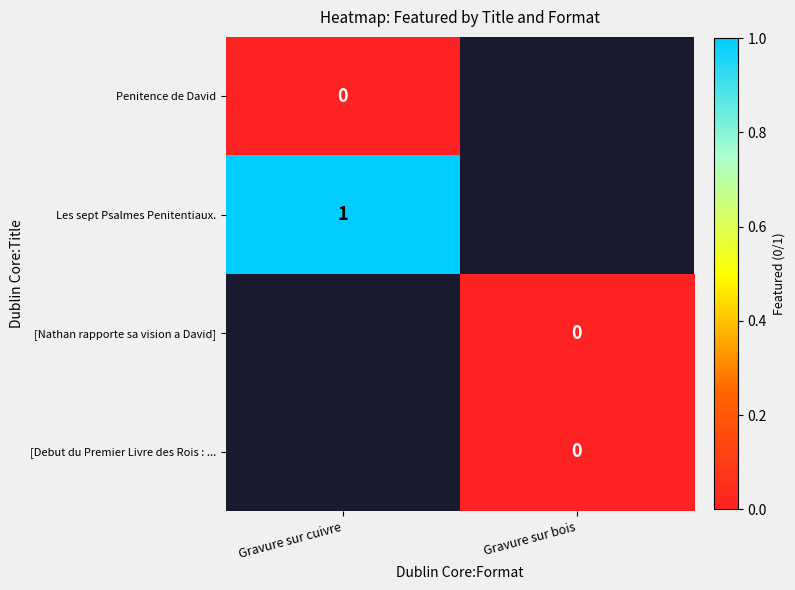

The Les sept Psalmes Penitentiaux. series shows 1 at Gravure sur cuivre. True or false?

True